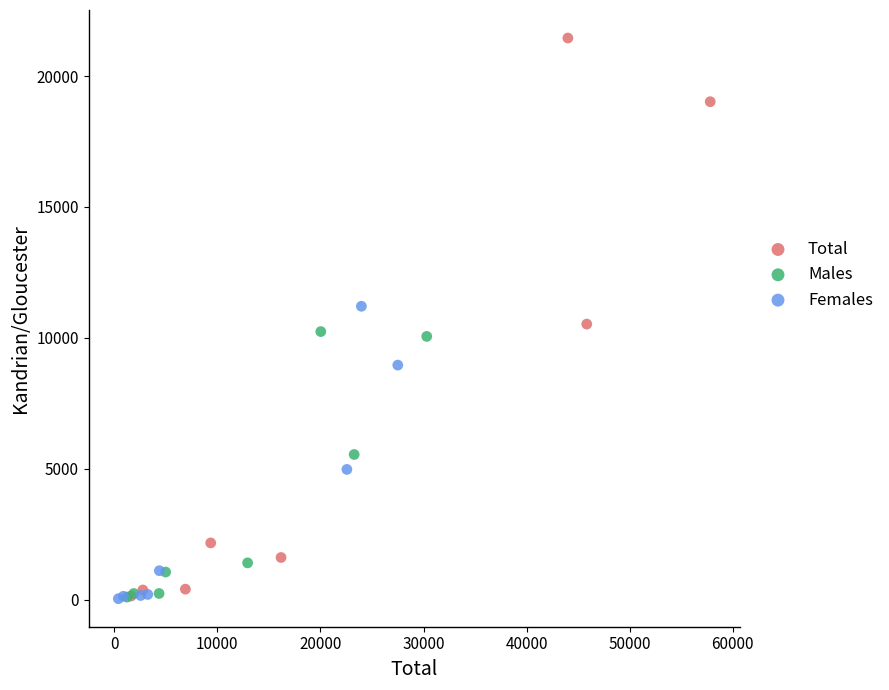

Which series has the largest Y range (max minus min)?

Total